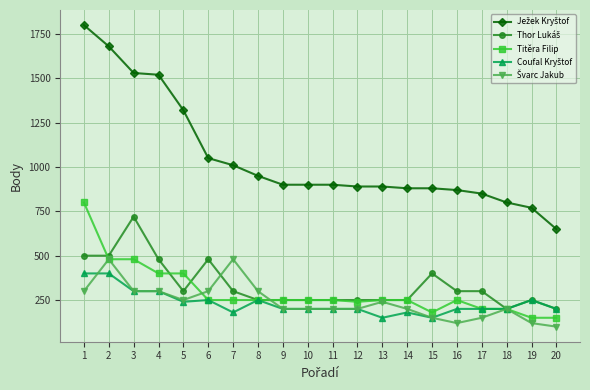

What is the minimum value shown in the chart?

100